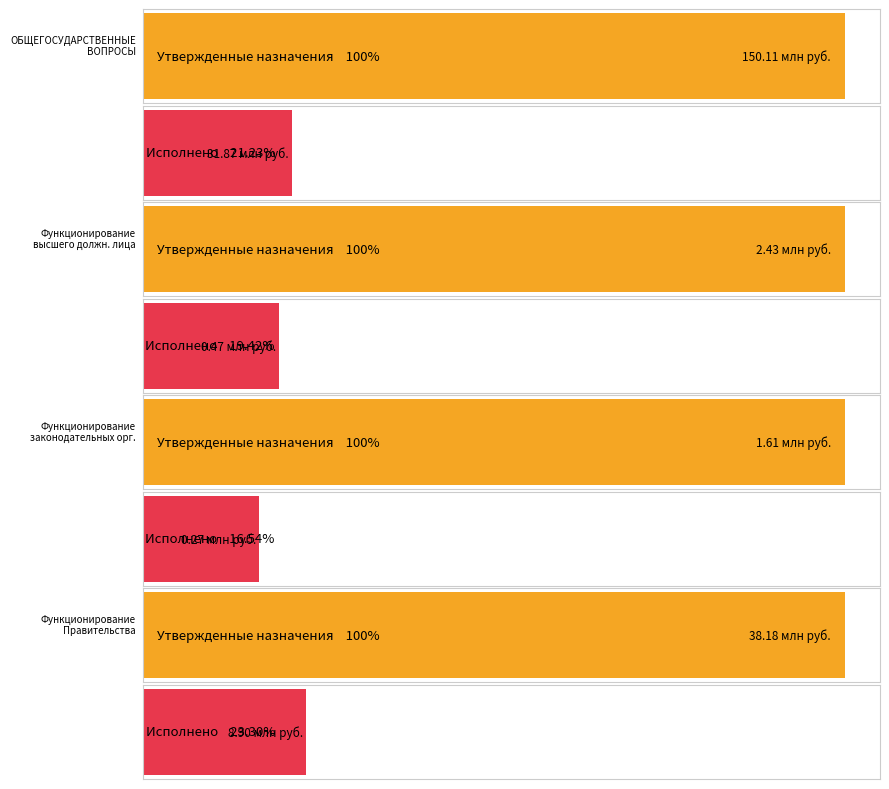

Between Функционирование высшего должностного лица and Функционирование Правительства, which is larger?

Функционирование Правительства